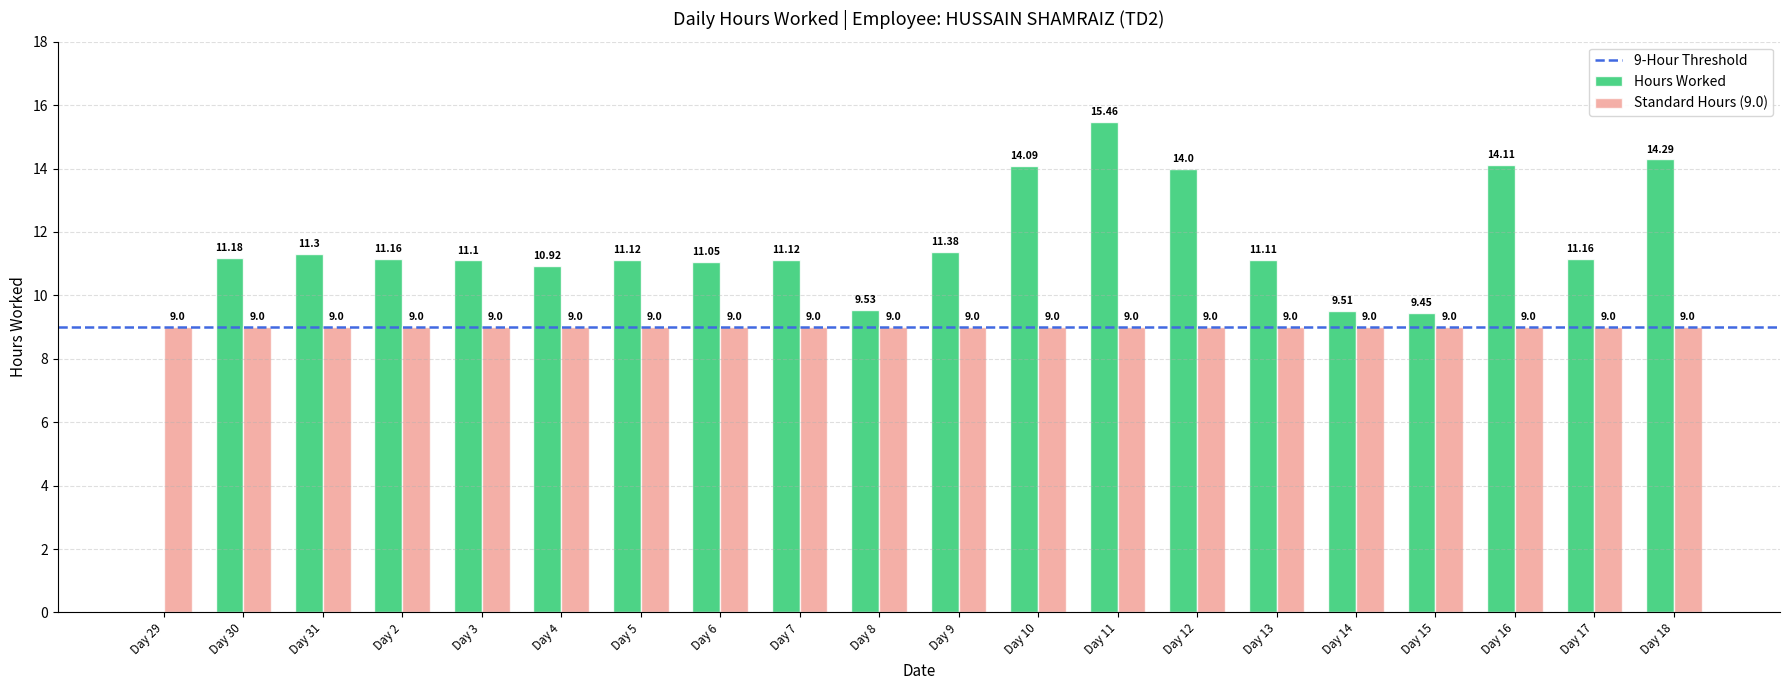

What is the sum of the Standard Hours (9.0) values at Day 8 and Day 16?

18.0